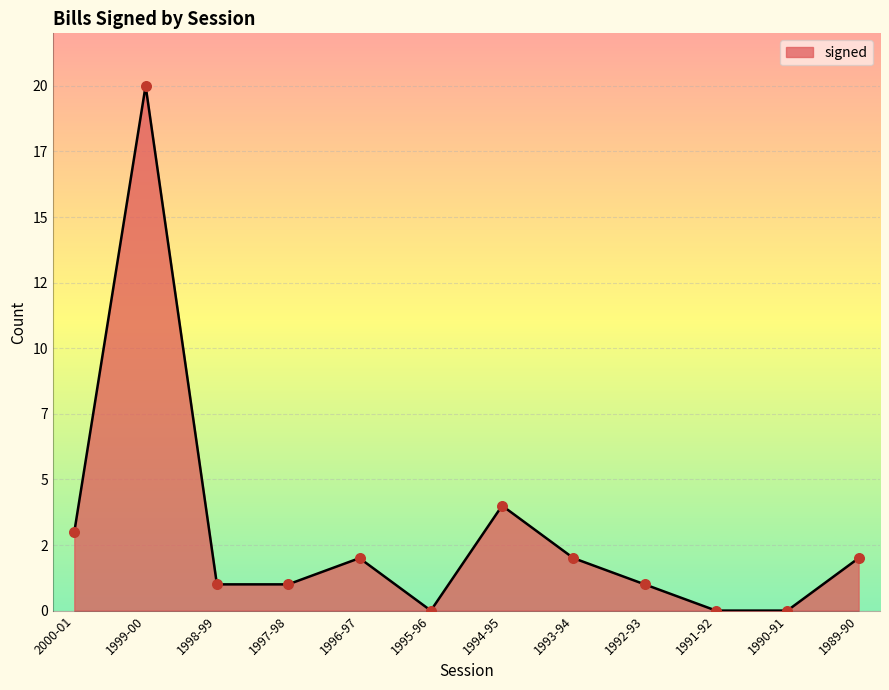

Which has a higher value, 1993-94 or 1992-93?

1993-94